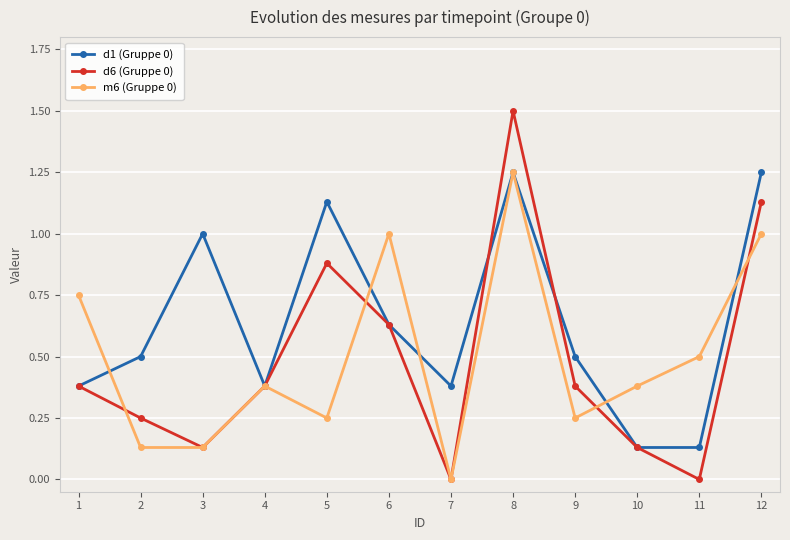

At which category does the chart reach its peak across all series?

8